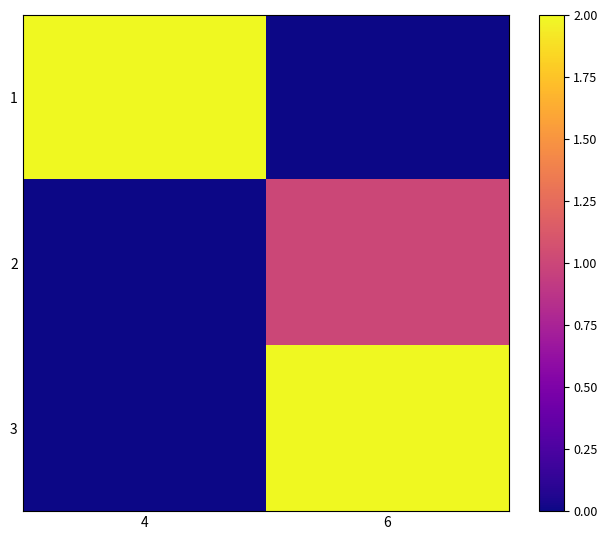

What is the spread (max minus min) of values at 4?

3